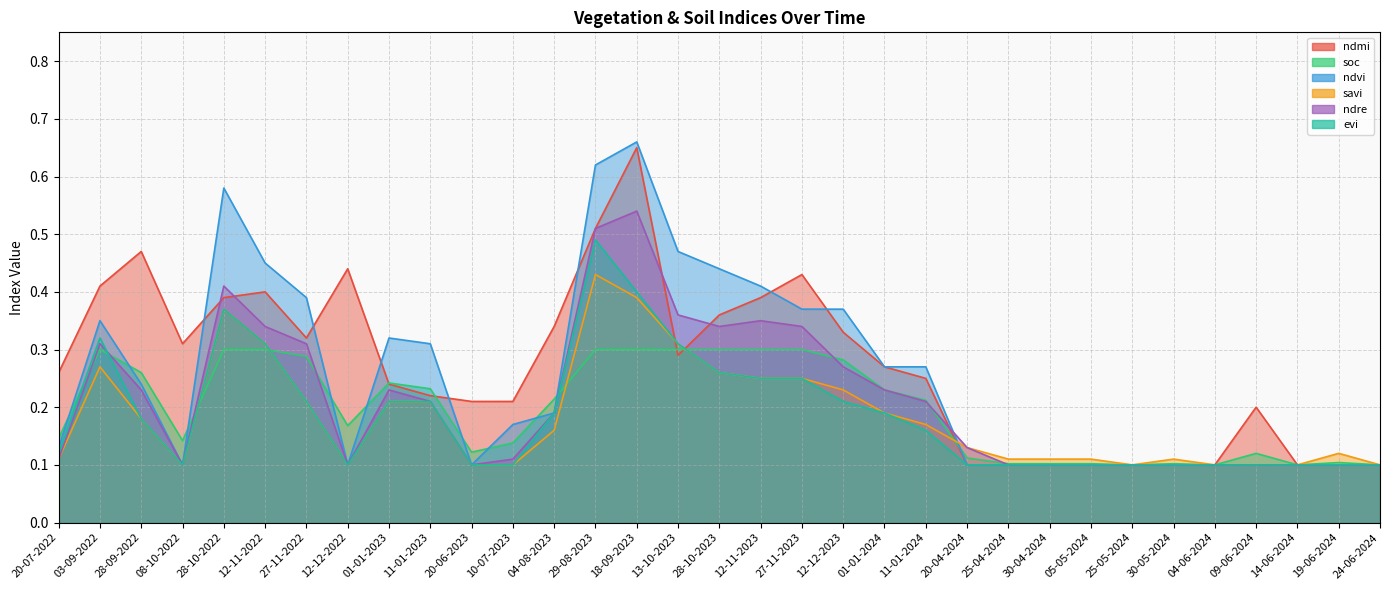

What are all the series names shown in the legend?

ndmi, soc, ndvi, savi, ndre, evi